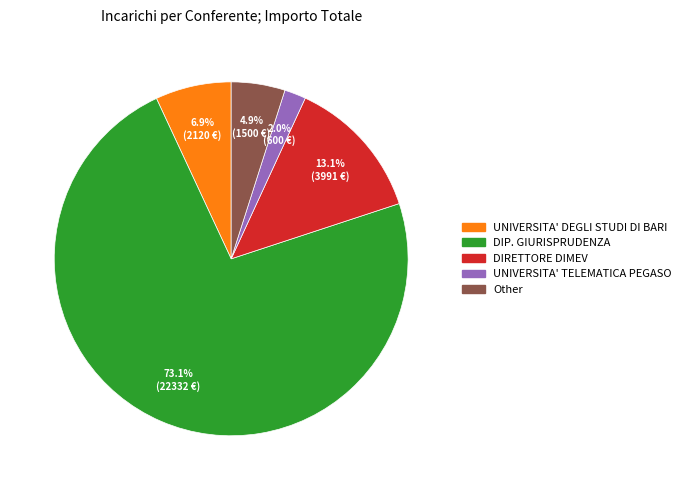

Rank the categories by value from lowest to highest.

UNIVERSITA' TELEMATICA PEGASO, Other, UNIVERSITA' DEGLI STUDI DI BARI, DIRETTORE DIMEV, DIP. GIURISPRUDENZA